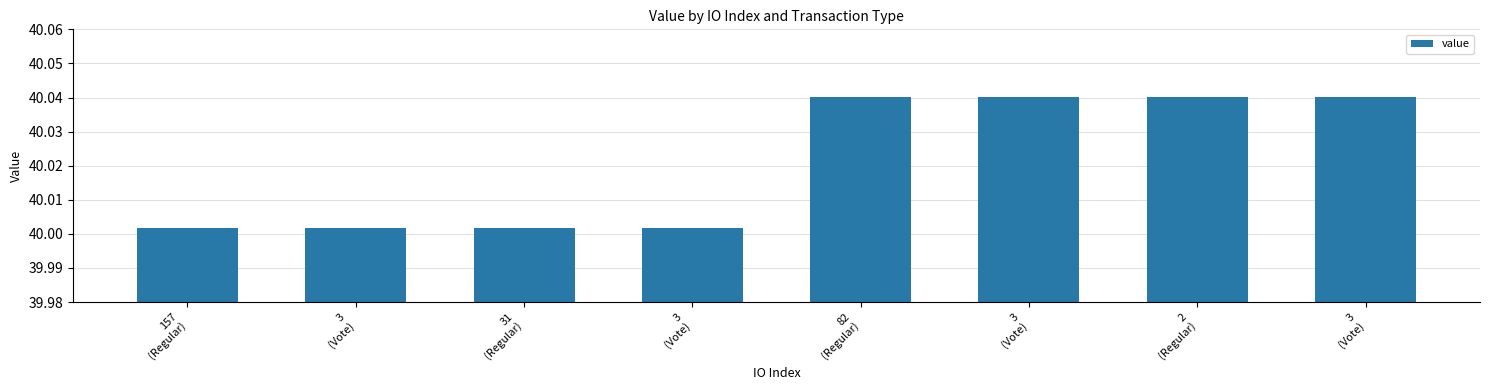

Does the chart contain any negative values?

No